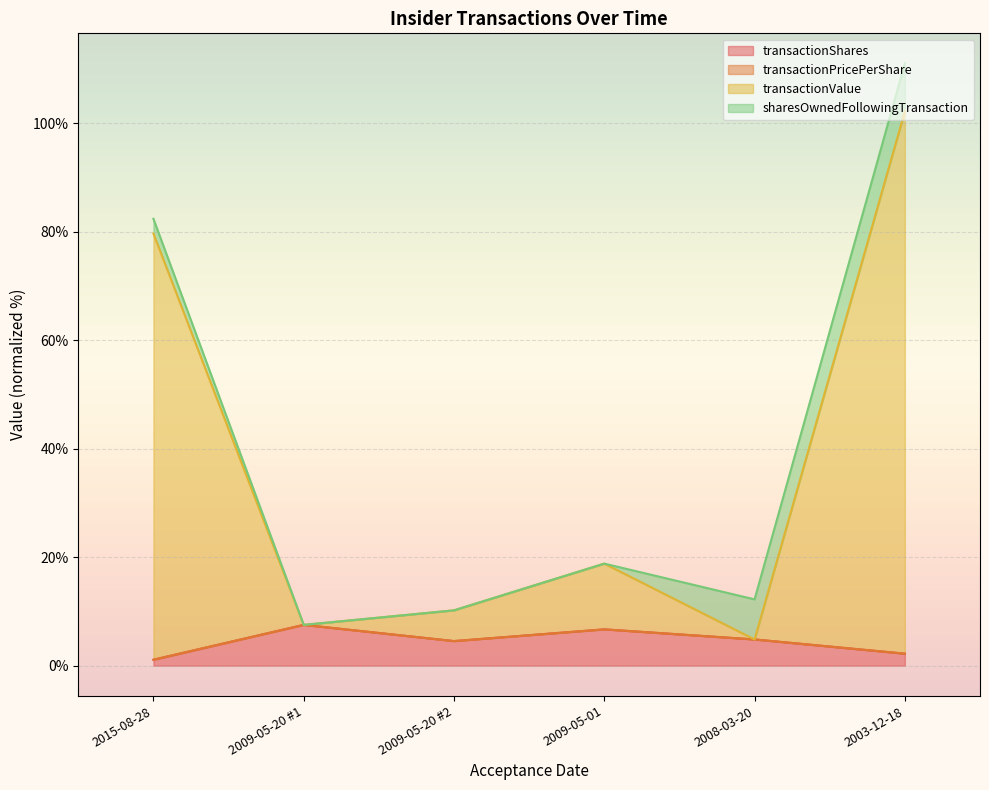

Which series has the largest range (max minus min)?

transactionValue